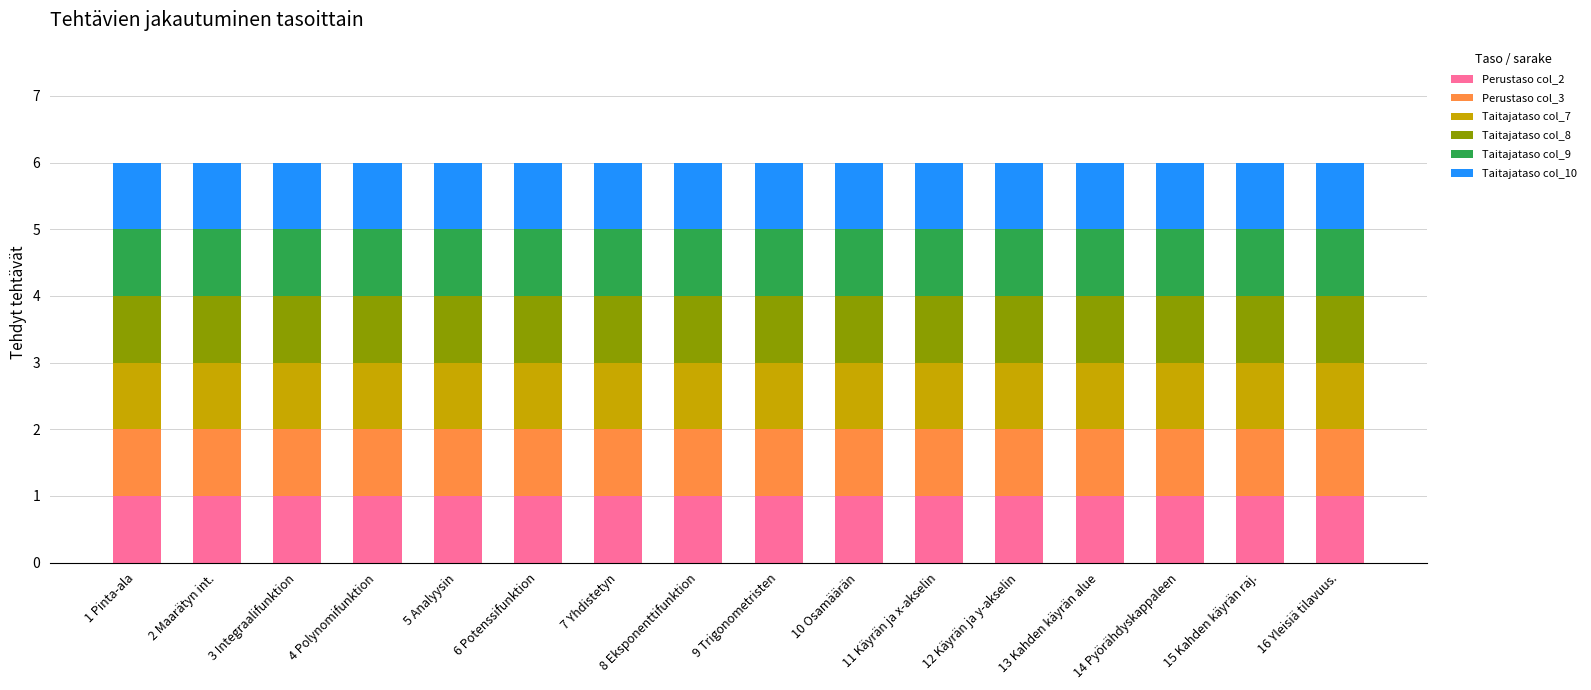

How many bars are there in total?

16